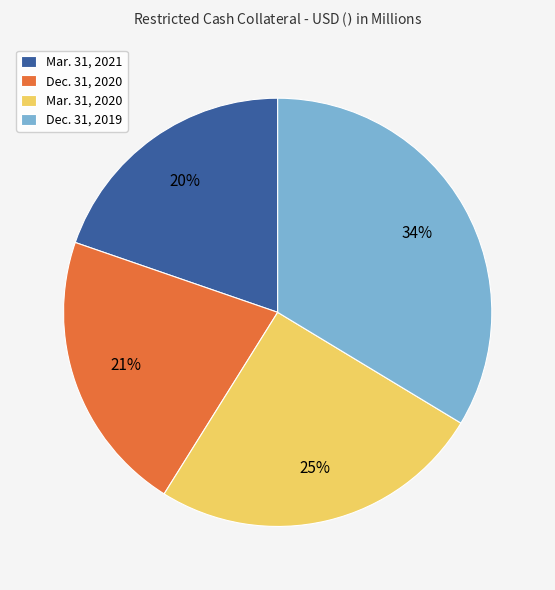

True or false: Dec. 31, 2020 accounts for 13% of the total.

False